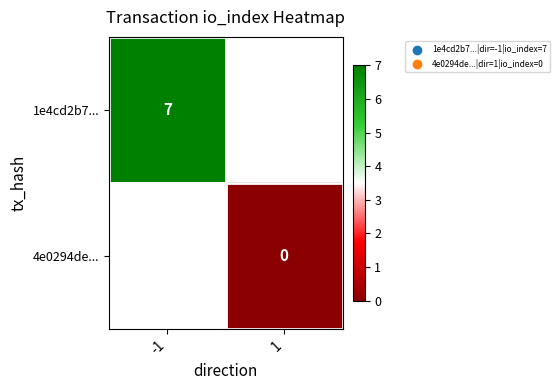

The value of 1e4cd2b7... at -1 is 7. True or false?

True